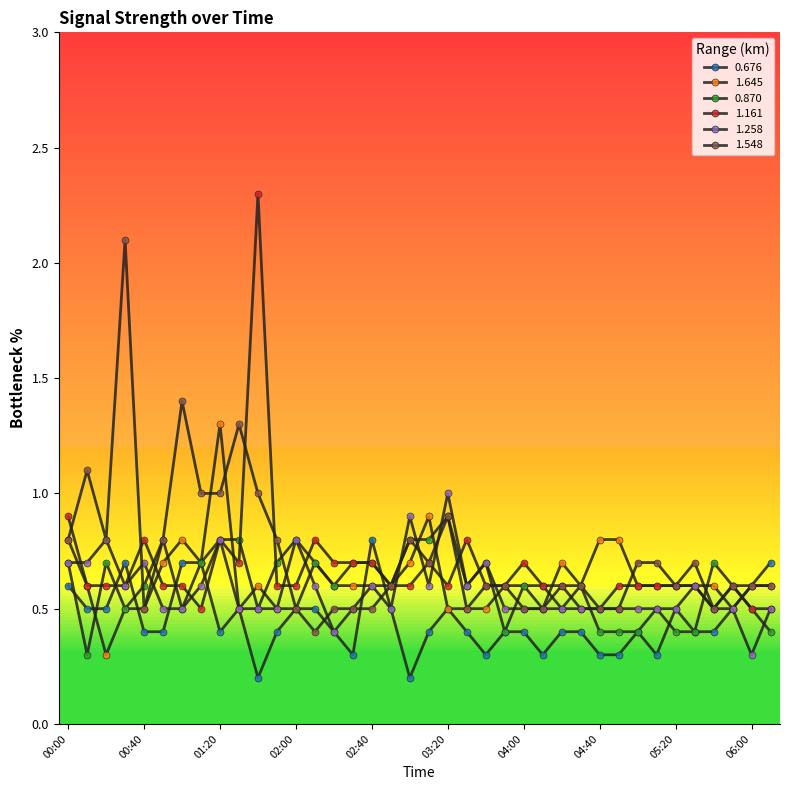

How many intersections are there between 1.161 and 1.645?

6